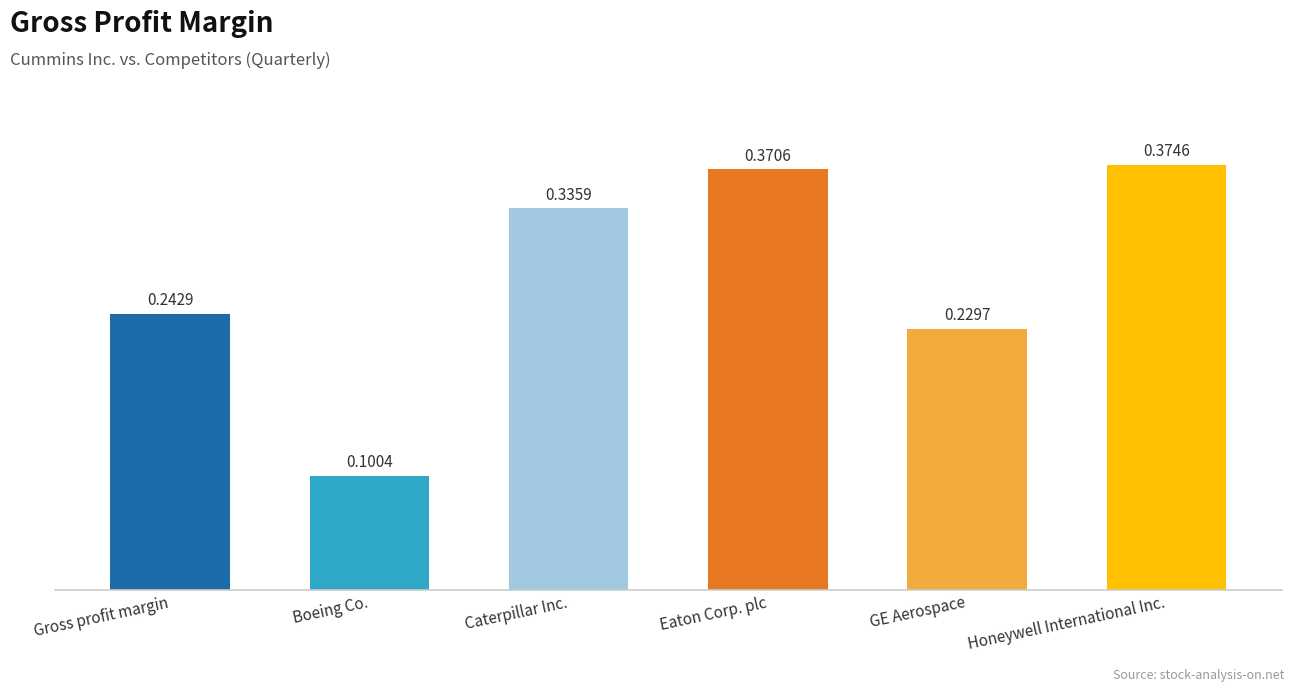

Does the chart contain stacked bars?

No